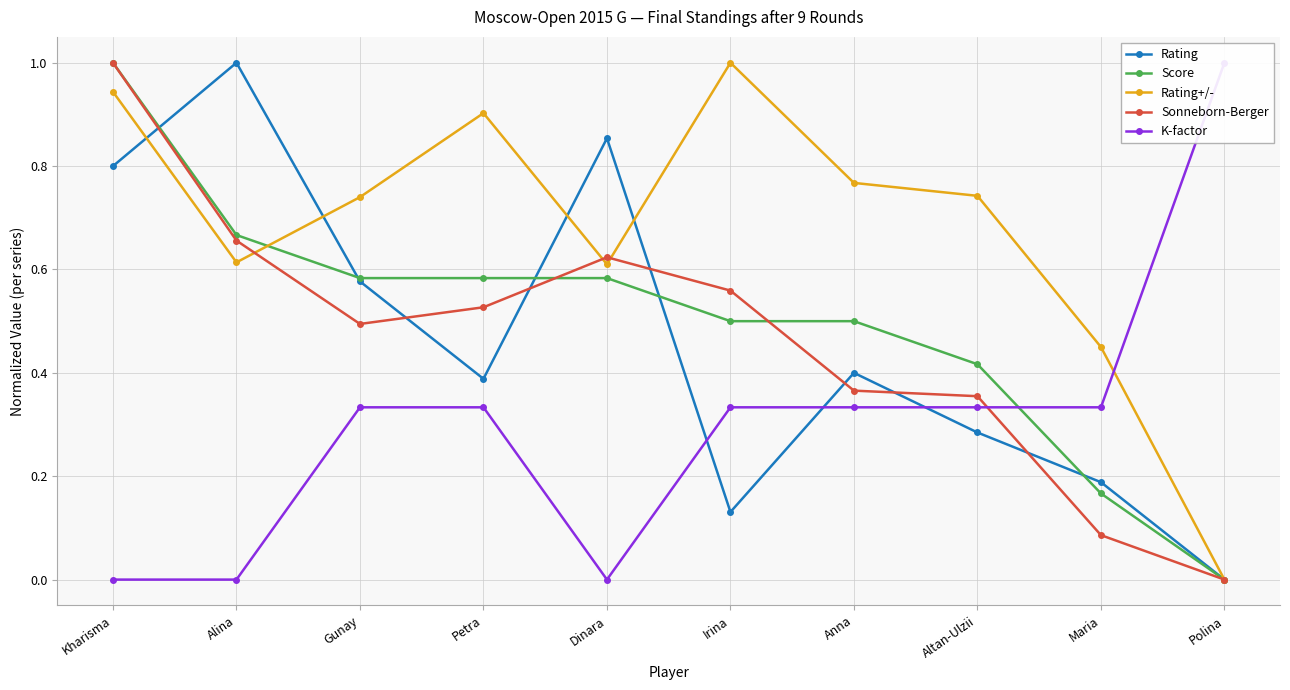

Reading left to right, what are all the values shown in this chart?

Rating: Kharisma=0.8	Alina=1.0	Gunay=0.6	Petra=0.4	Dinara=0.9	Irina=0.1	Anna=0.4	Altan-Ulzii=0.3	Maria=0.2	Polina=0.0
Score: Kharisma=1.0	Alina=0.7	Gunay=0.6	Petra=0.6	Dinara=0.6	Irina=0.5	Anna=0.5	Altan-Ulzii=0.4	Maria=0.2	Polina=0.0
Rating+/-: Kharisma=0.9	Alina=0.6	Gunay=0.7	Petra=0.9	Dinara=0.6	Irina=1.0	Anna=0.8	Altan-Ulzii=0.7	Maria=0.5	Polina=0.0
Sonneborn-Berger: Kharisma=1.0	Alina=0.7	Gunay=0.5	Petra=0.5	Dinara=0.6	Irina=0.6	Anna=0.4	Altan-Ulzii=0.4	Maria=0.1	Polina=0.0
K-factor: Kharisma=0.0	Alina=0.0	Gunay=0.3	Petra=0.3	Dinara=0.0	Irina=0.3	Anna=0.3	Altan-Ulzii=0.3	Maria=0.3	Polina=1.0